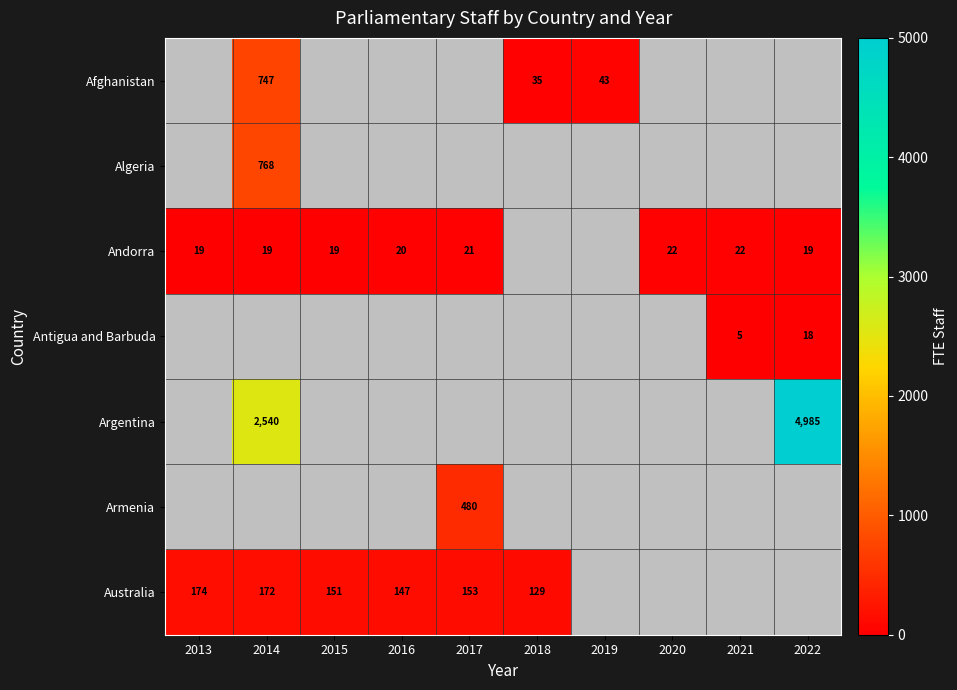

What is the smallest value displayed?

5.0